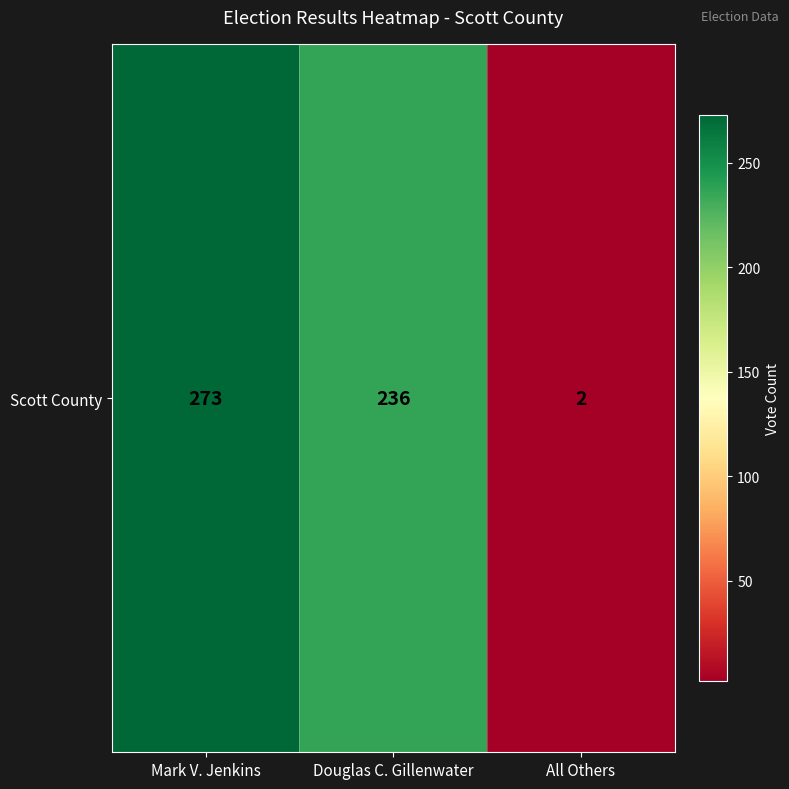

What is the difference between the values at Mark V. Jenkins and Douglas C. Gillenwater?

37